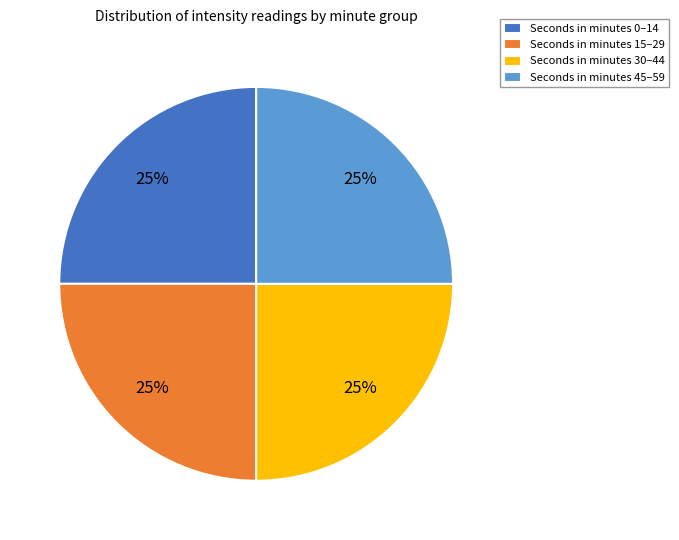

What percentage is the Seconds in minutes 45–59 slice, to the nearest percent?

25%